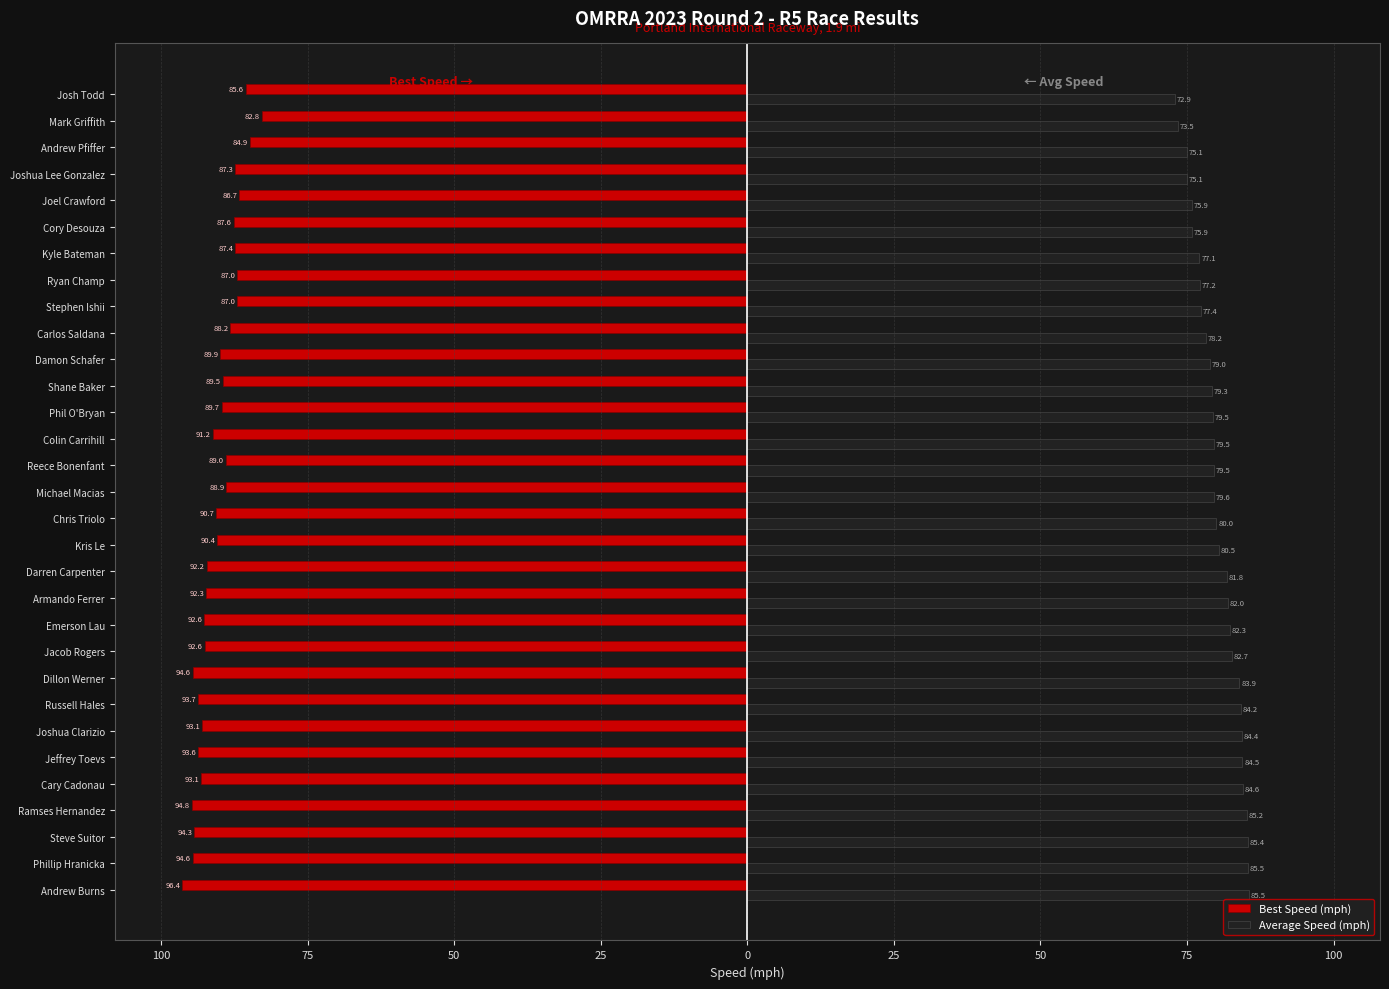

What are all the series names shown in the legend?

Best Speed (mph), Average Speed (mph)